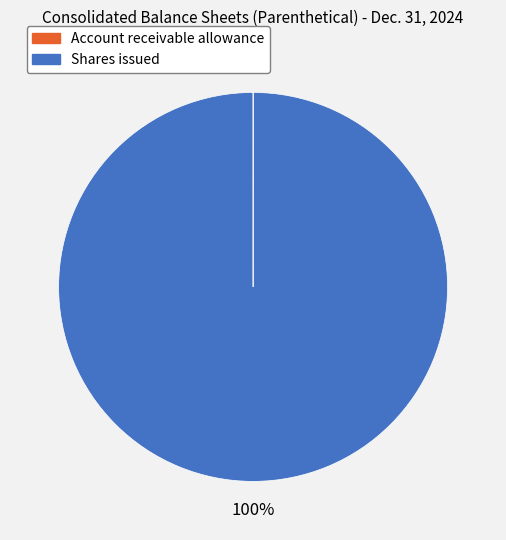

Which slice is the largest?

Shares issued